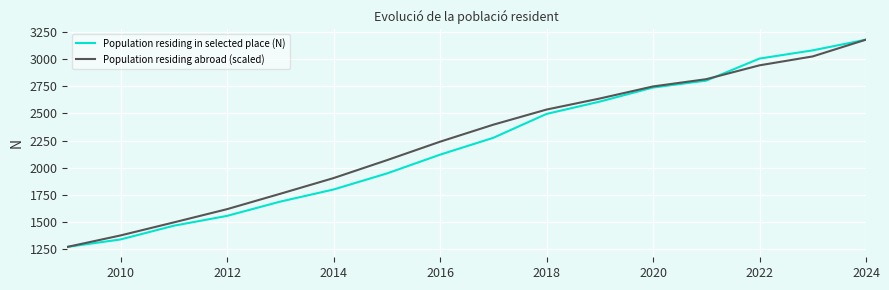

What is the average value of the Population residing abroad (scaled) series?

2250.5